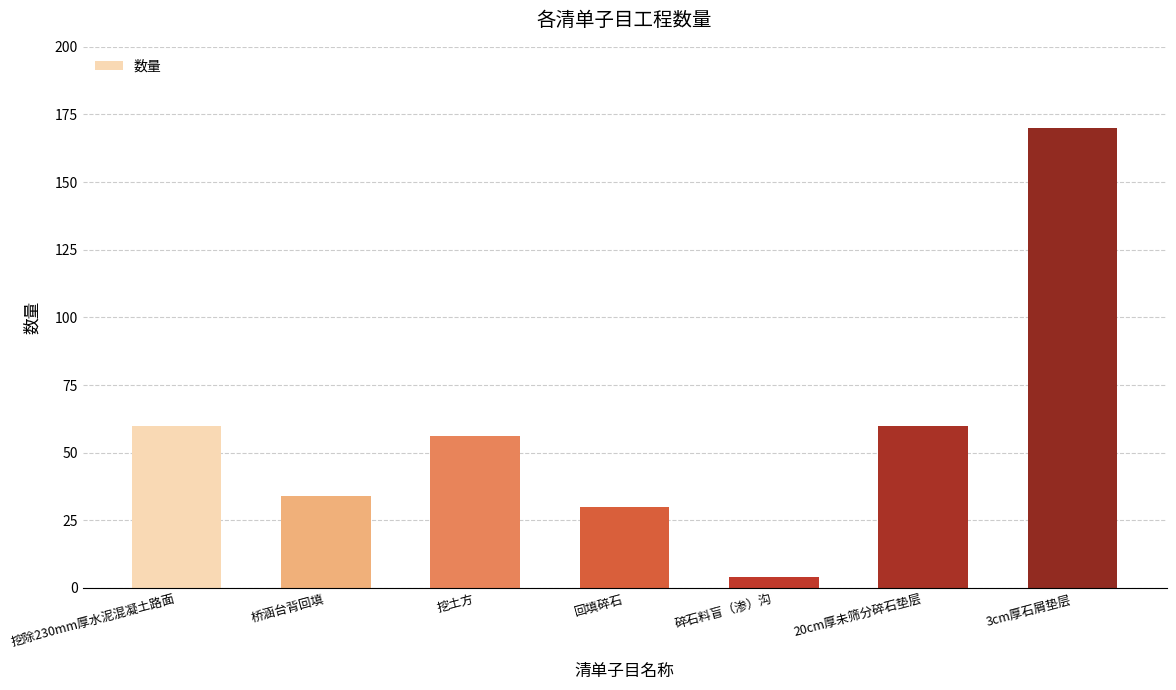

True or false: the data shows 30 at 回填碎石.

True